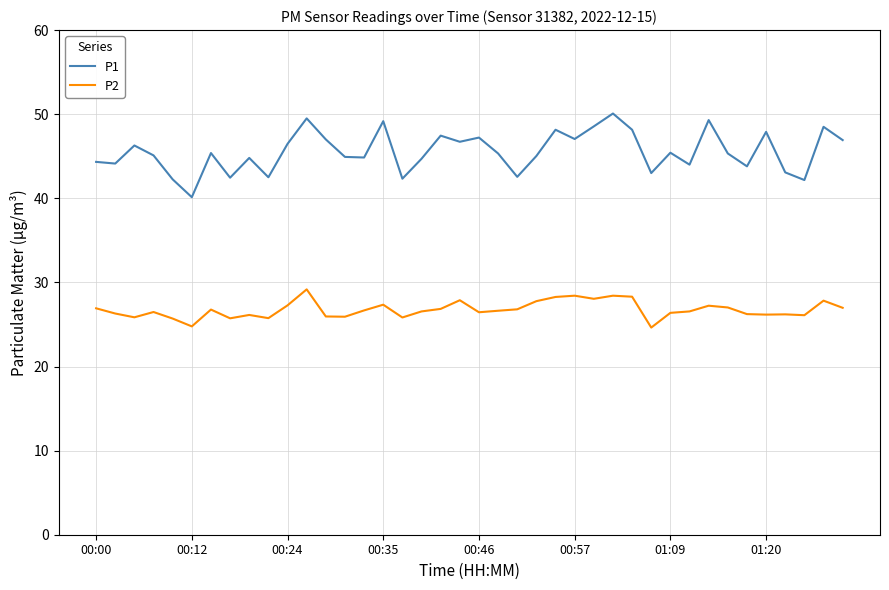

True or false: P2 and P1 intersect in this chart.

False